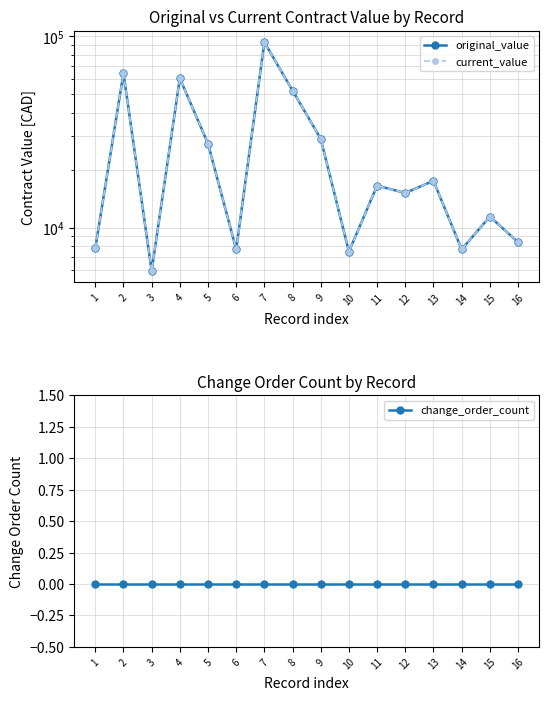

At which category is the sum across all series the highest?

7